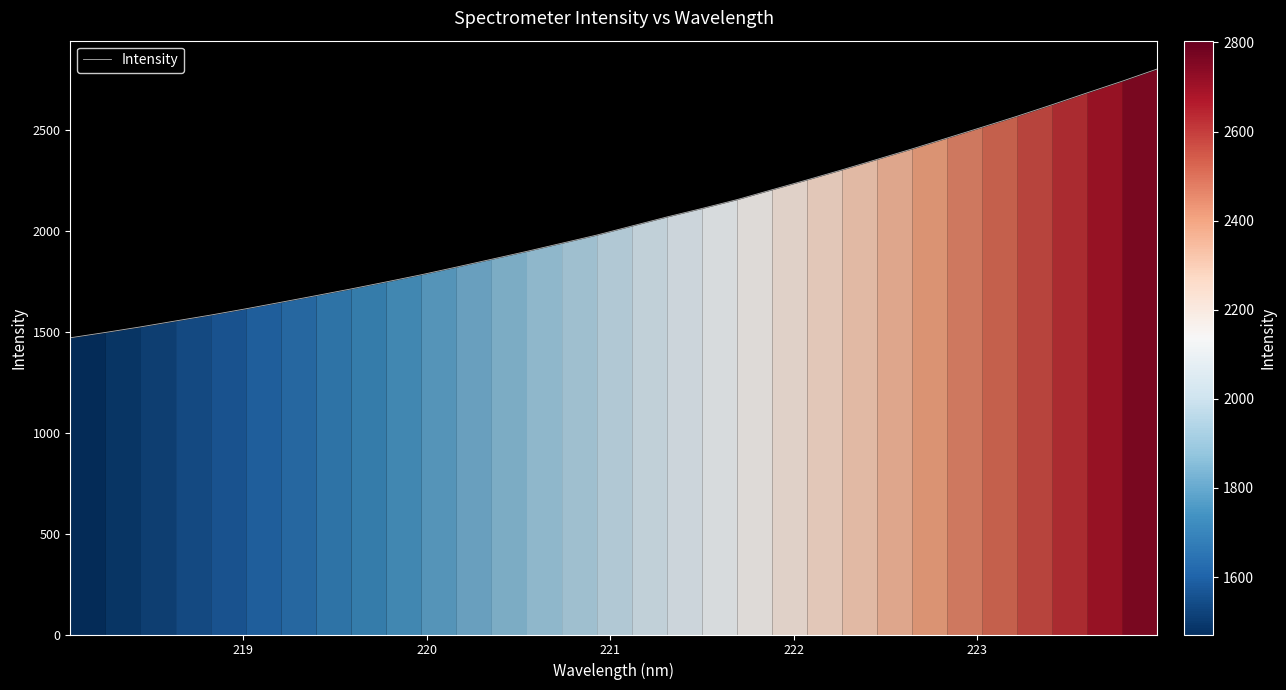

What is the difference between the maximum and minimum values?

1332.8